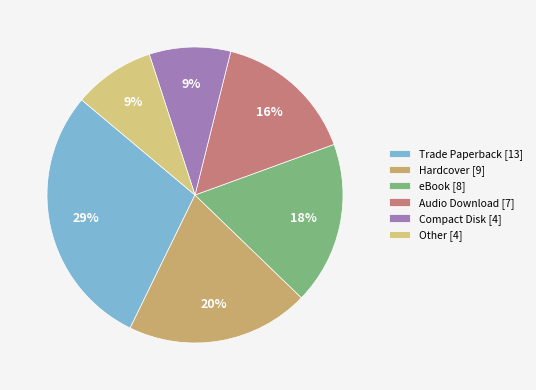

Approximately how many times larger is the value at Other compared to Audio Download?

0.6